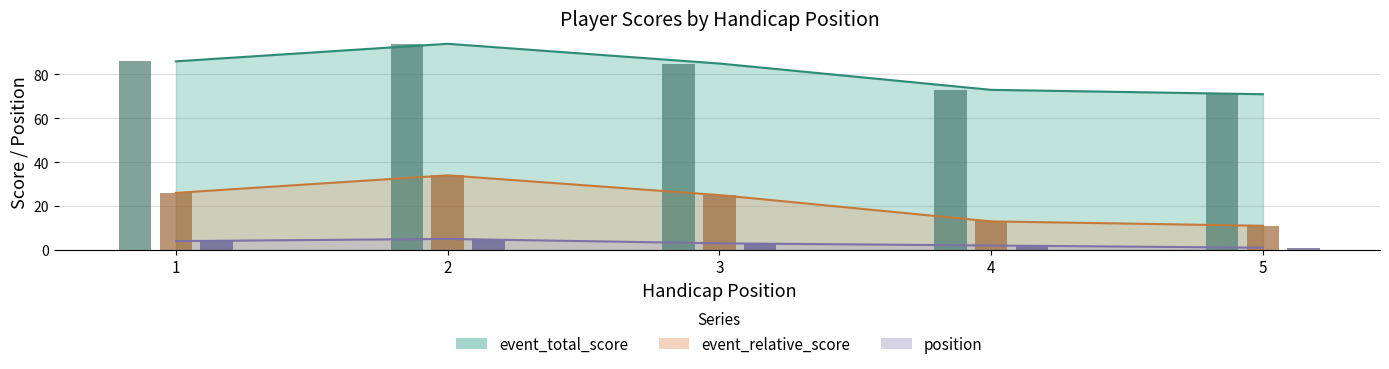

What is the lowest value of the event_total_score (bar) series?

71